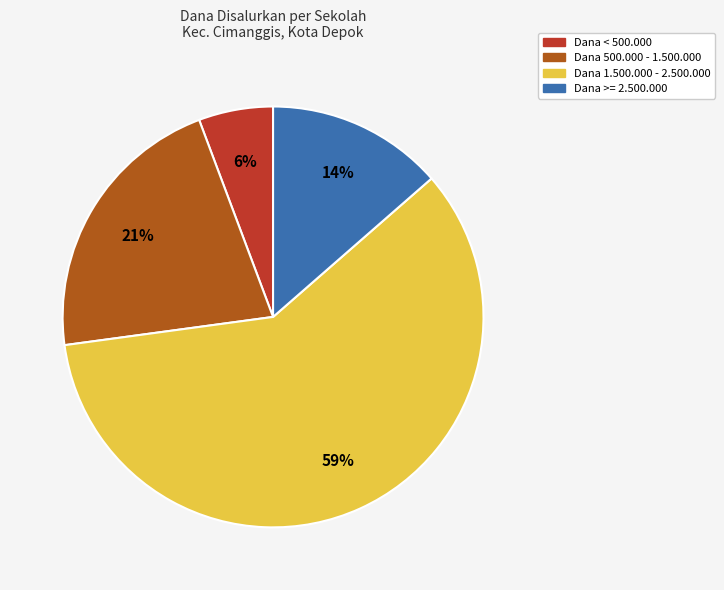

To the nearest percent, what is the average slice percentage?

25%